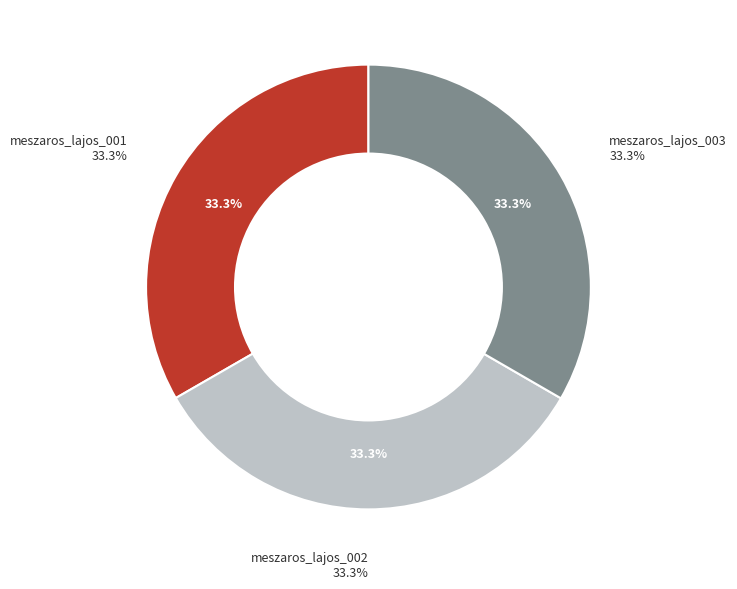

Does meszaros_lajos_001 account for over 50% of the chart?

No